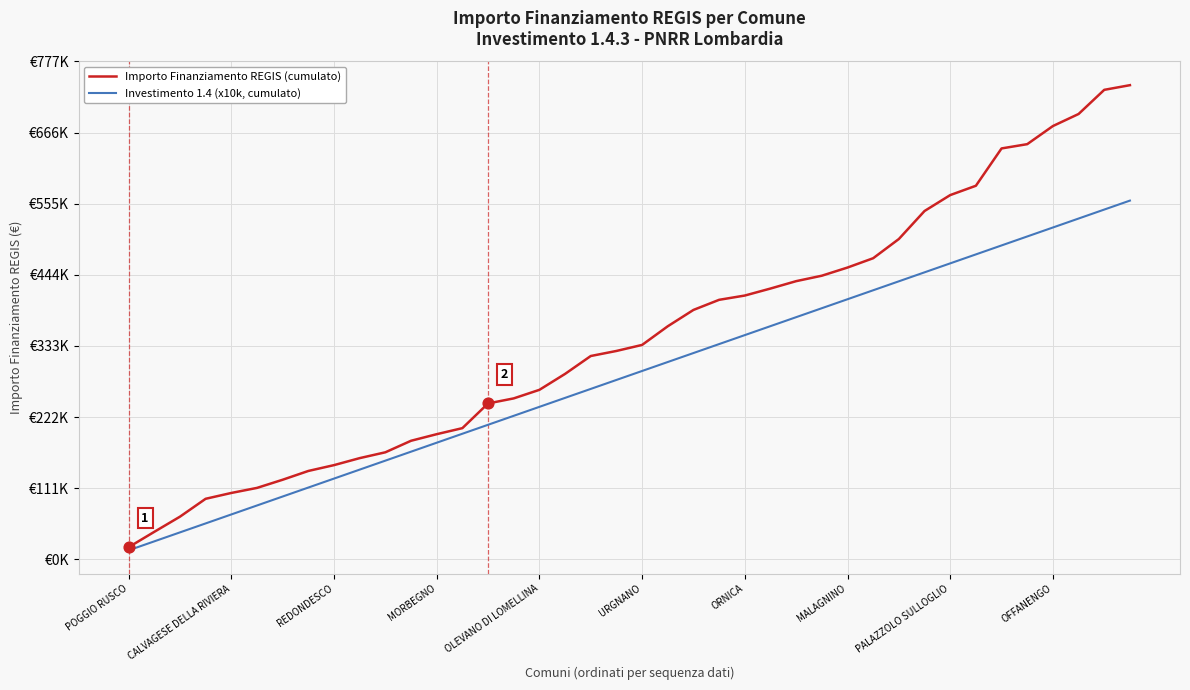

What are all the series names shown in the legend?

Importo Finanziamento REGIS (cumulato), Investimento 1.4 (x10k, cumulato)